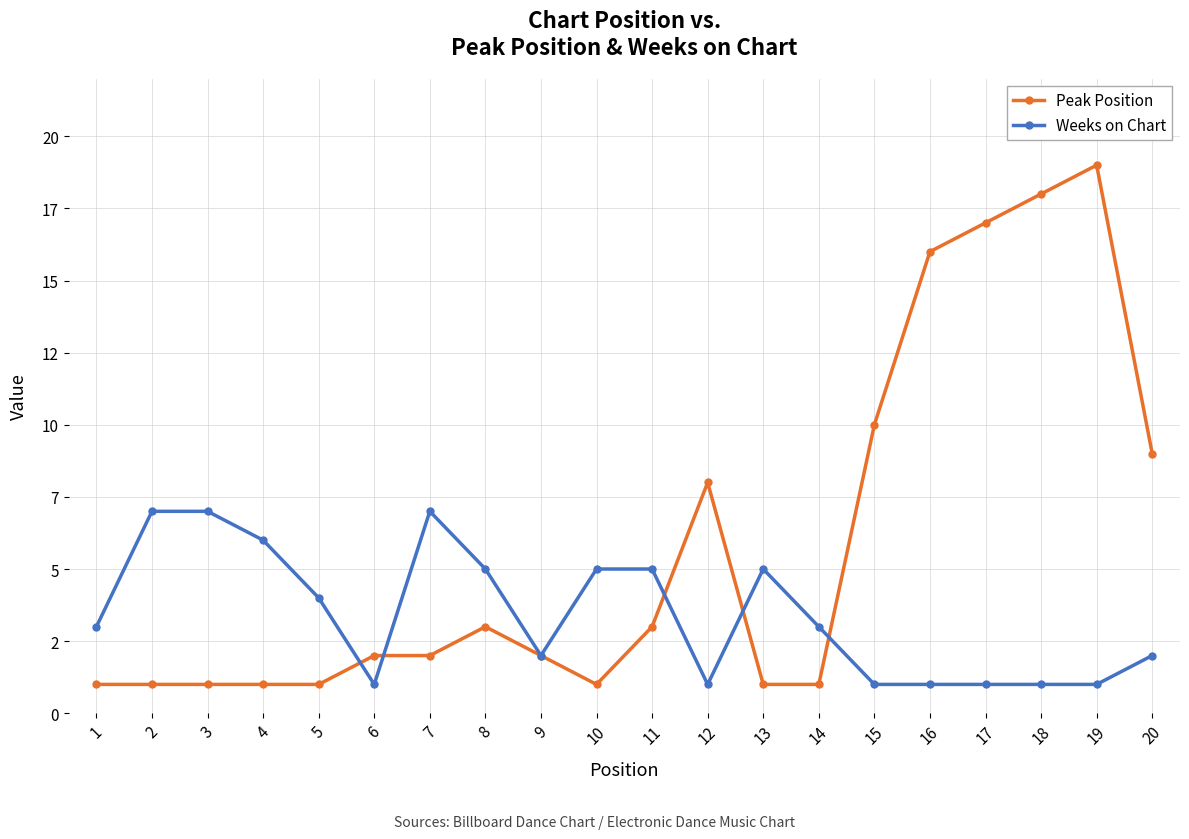

At which category is the sum across all series the highest?

19